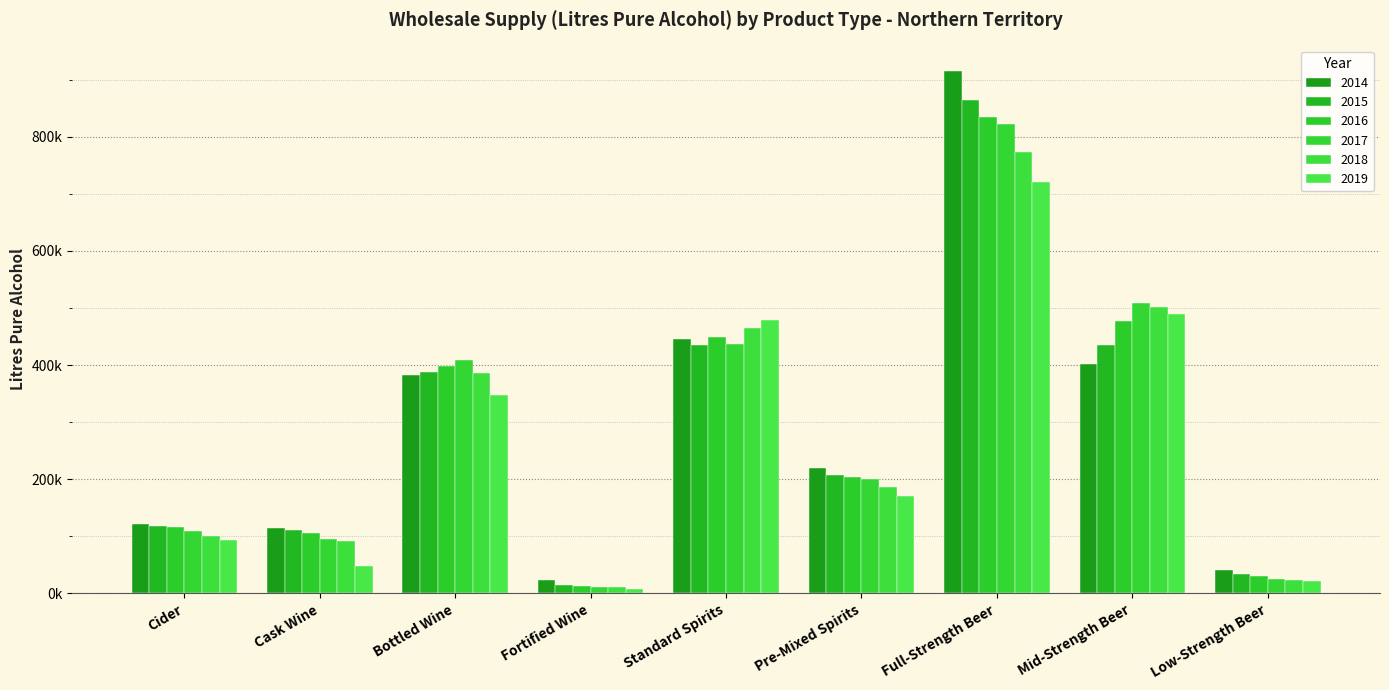

What is the label of the 5th bar from the right?

Standard Spirits